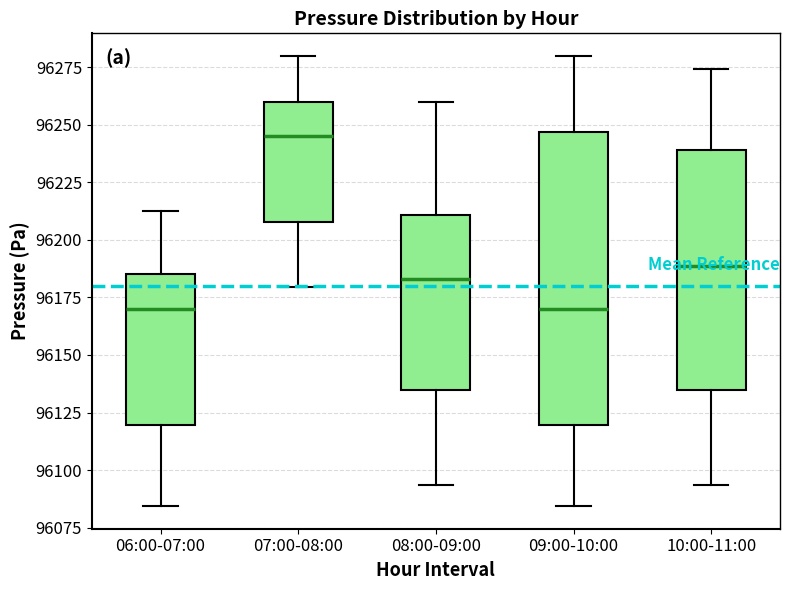

Reading left to right, read every box against the y-axis: the position of its median line, the range the box covers, and the ends of its whiskers. The values are not printed on the chart, so give them approximately, as read against the axis.

06:00-07:00: median 96170, box 96120 to 96185, whiskers 96085 to 96210
07:00-08:00: median 96245, box 96210 to 96260, whiskers 96180 to 96280
08:00-09:00: median 96185, box 96135 to 96210, whiskers 96095 to 96260
09:00-10:00: median 96170, box 96120 to 96245, whiskers 96085 to 96280
10:00-11:00: median 96190, box 96135 to 96240, whiskers 96095 to 96275